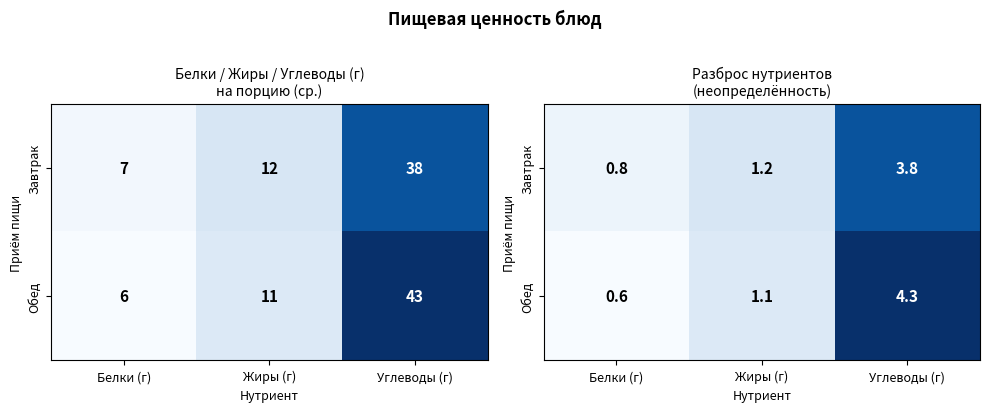

Where is Обед nearest to the value 2?

Жиры (г)